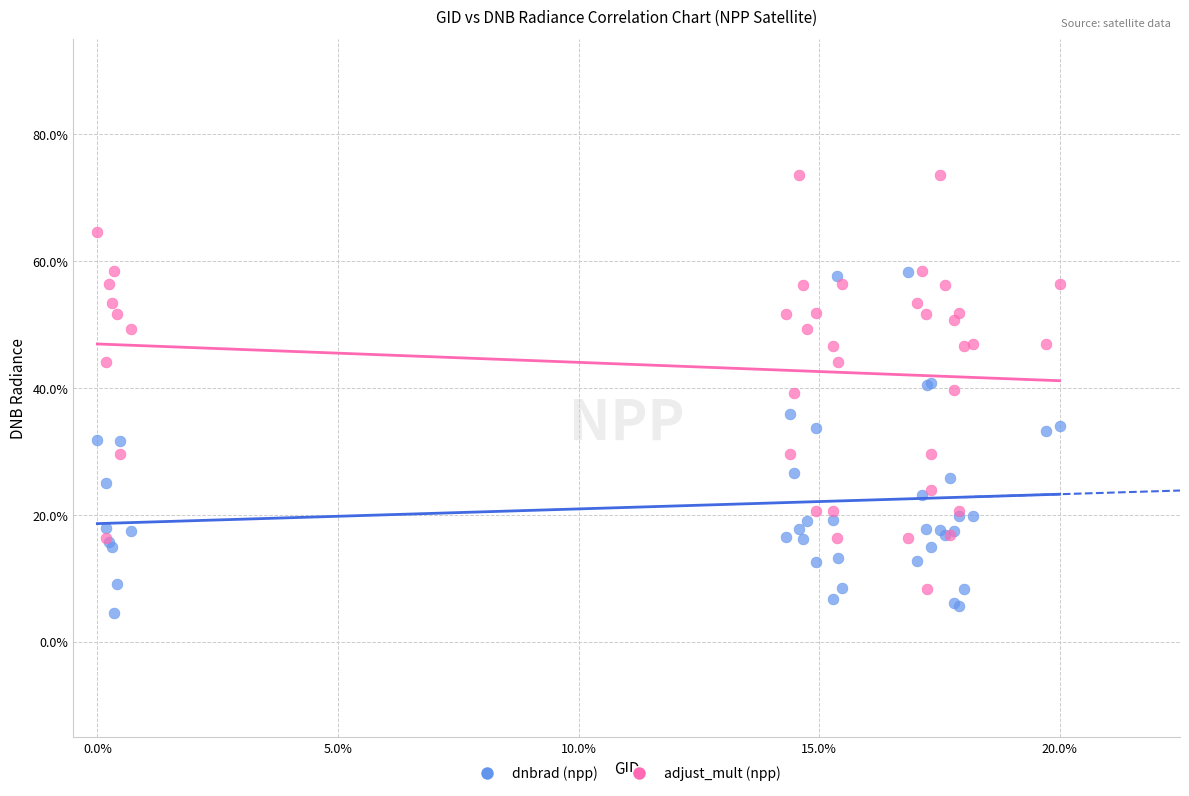

Which series has the widest spread of Y values?

adjust_mult (npp)